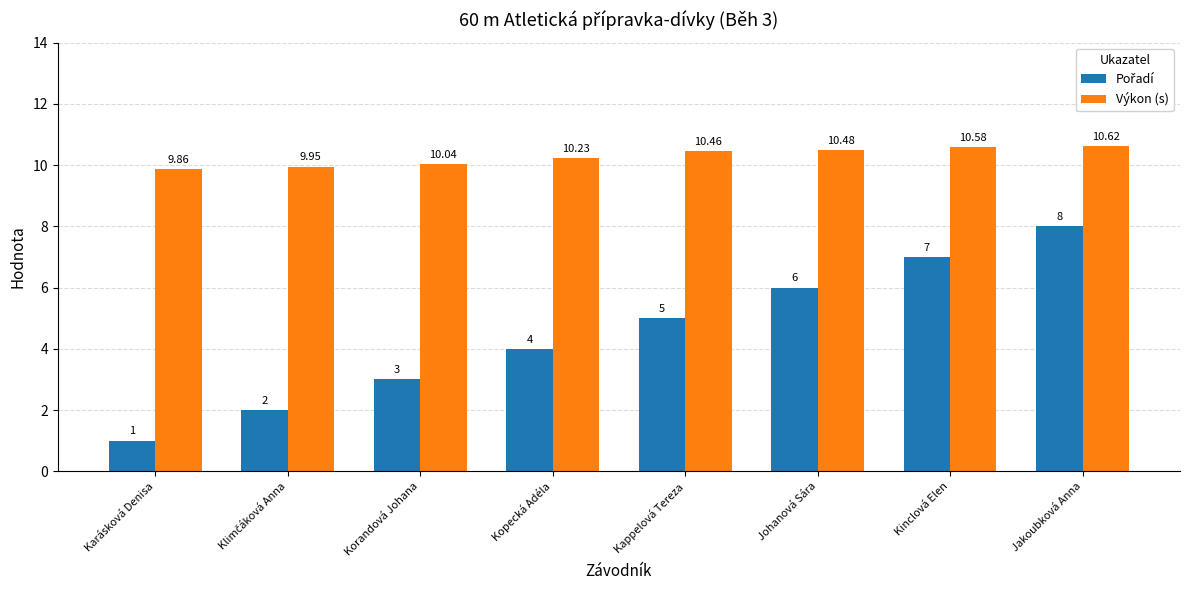

At which category is the sum across all series the highest?

Jakoubková Anna